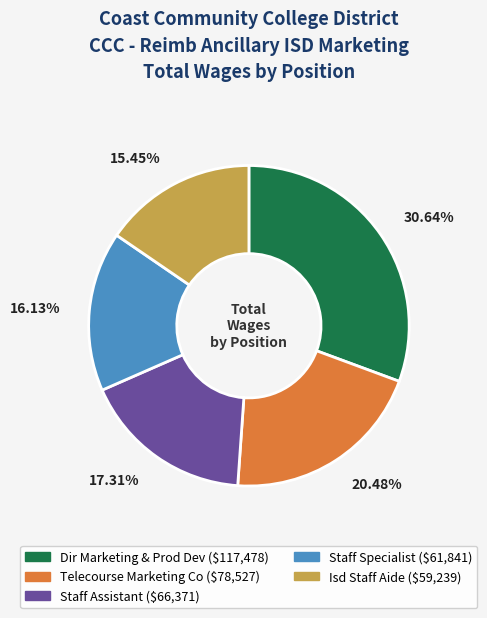

How many segments does this pie chart have?

5